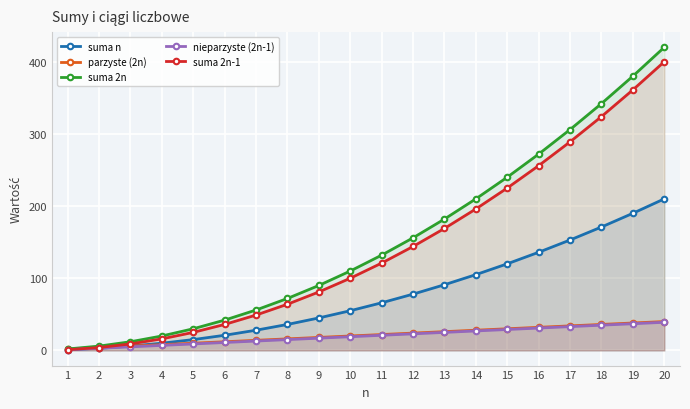

Reading left to right, list all the values displayed in this chart.

suma n: 1=1	2=3	3=6	4=10	5=15	6=21	7=28	8=36	9=45	10=55	11=66	12=78	13=91	14=105	15=120	16=136	17=153	18=171	19=190	20=210
parzyste (2n): 1=2	2=4	3=6	4=8	5=10	6=12	7=14	8=16	9=18	10=20	11=22	12=24	13=26	14=28	15=30	16=32	17=34	18=36	19=38	20=40
suma 2n: 1=2	2=6	3=12	4=20	5=30	6=42	7=56	8=72	9=90	10=110	11=132	12=156	13=182	14=210	15=240	16=272	17=306	18=342	19=380	20=420
nieparzyste (2n-1): 1=1	2=3	3=5	4=7	5=9	6=11	7=13	8=15	9=17	10=19	11=21	12=23	13=25	14=27	15=29	16=31	17=33	18=35	19=37	20=39
suma 2n-1: 1=1	2=4	3=9	4=16	5=25	6=36	7=49	8=64	9=81	10=100	11=121	12=144	13=169	14=196	15=225	16=256	17=289	18=324	19=361	20=400